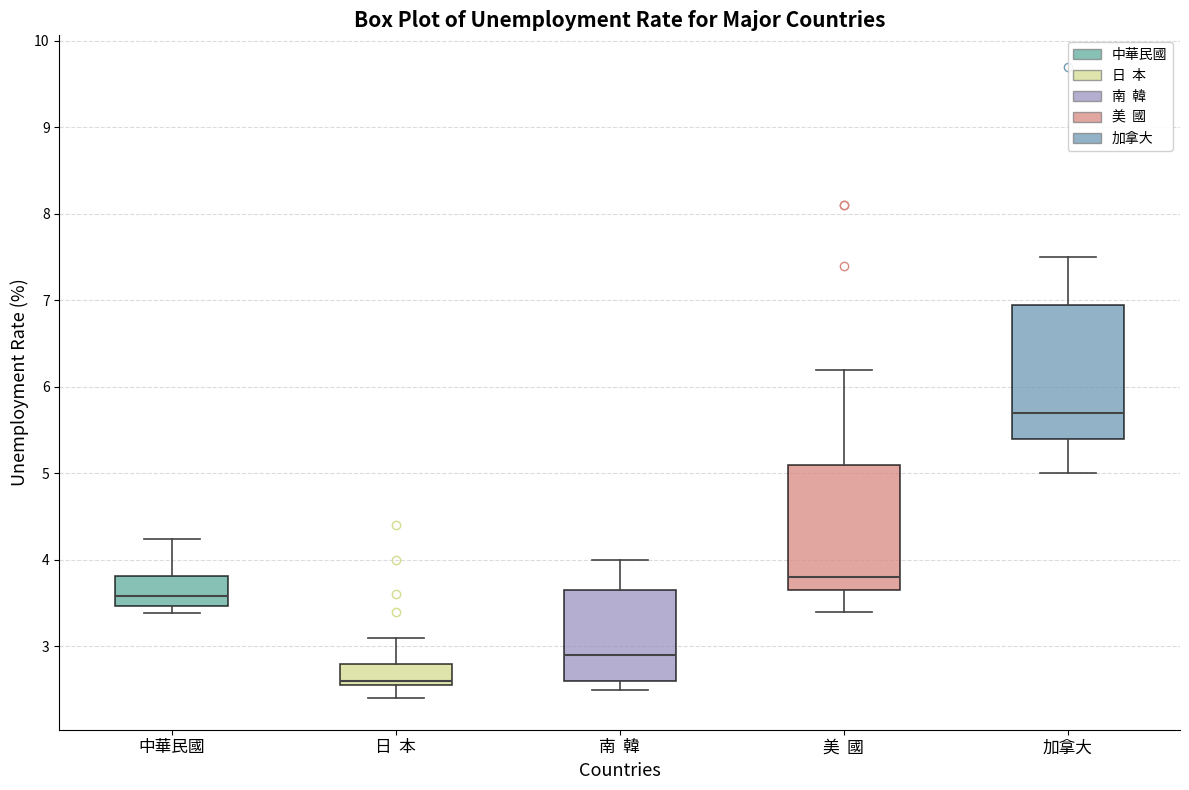

Comparing the boxes themselves (not the whiskers), which one is the tallest?

加拿大